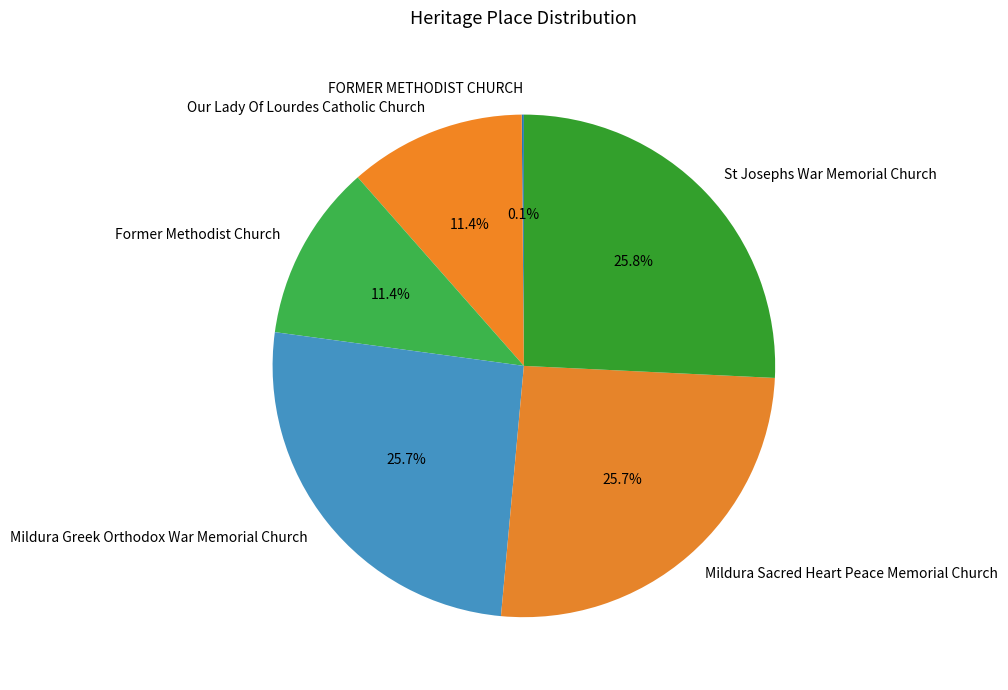

Is Former Methodist Church the majority of the pie?

No